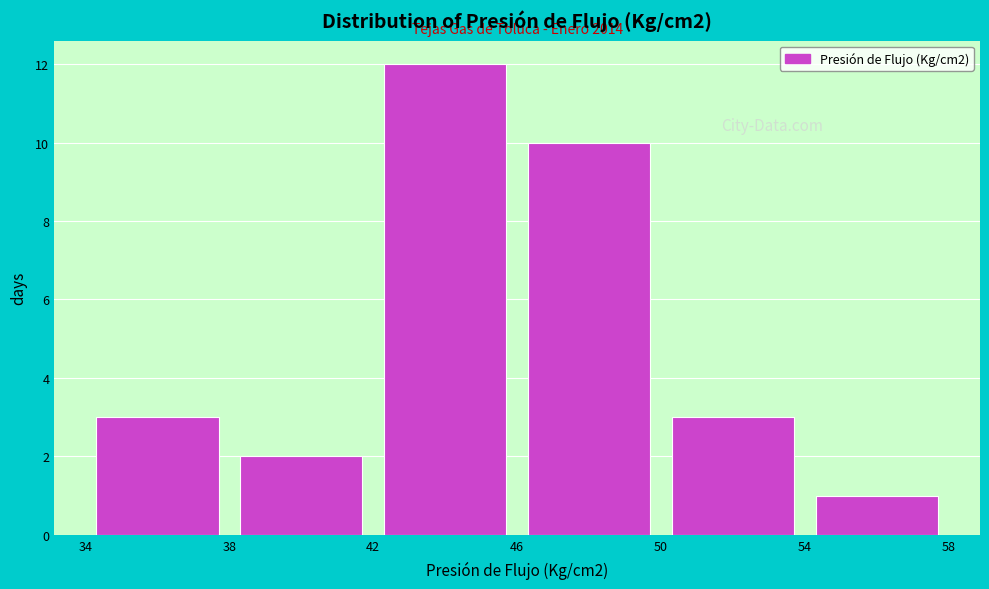

Over which range of the x-axis is the bar tallest?

42 to 46